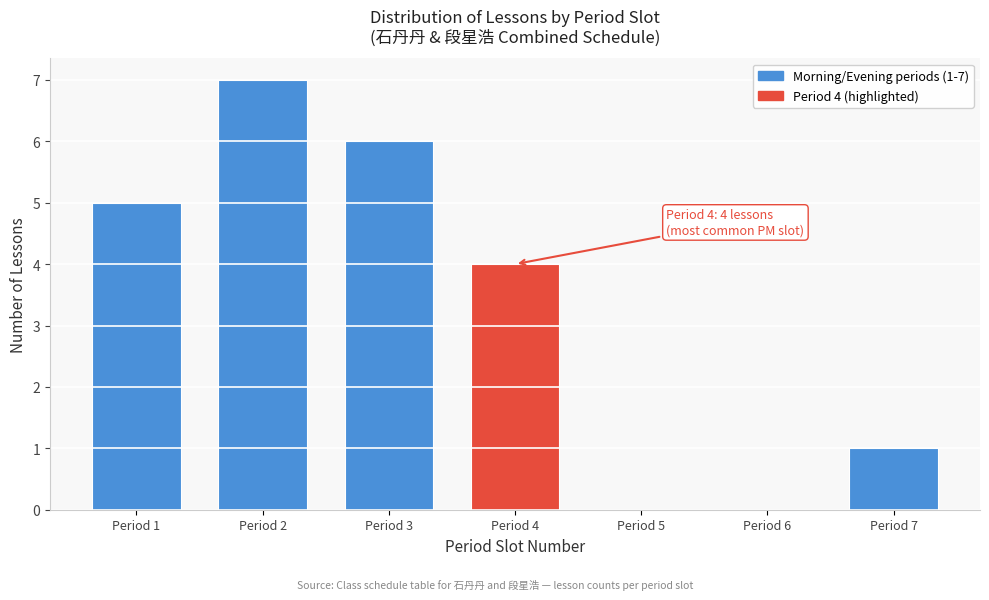

Which range on the x-axis has the tallest bar?

1.5 to 2.5